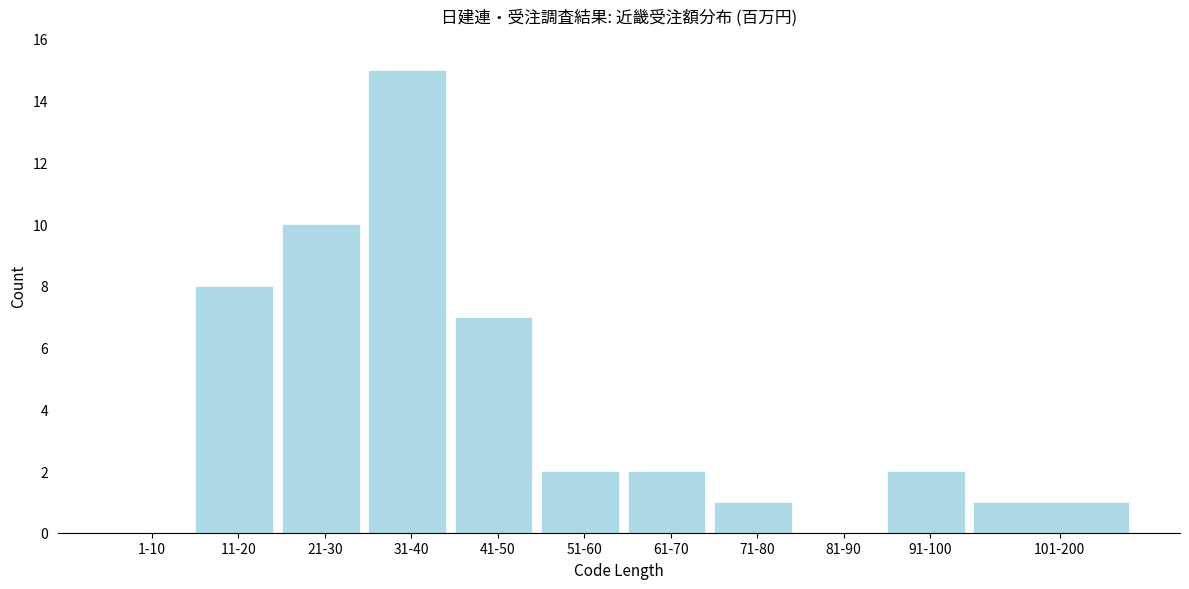

Reading left to right, extract all data points from this chart.

1-10=0	11-20=8	21-30=10	31-40=15	41-50=7	51-60=2	61-70=2	71-80=1	81-90=0	91-100=2	101-200=1